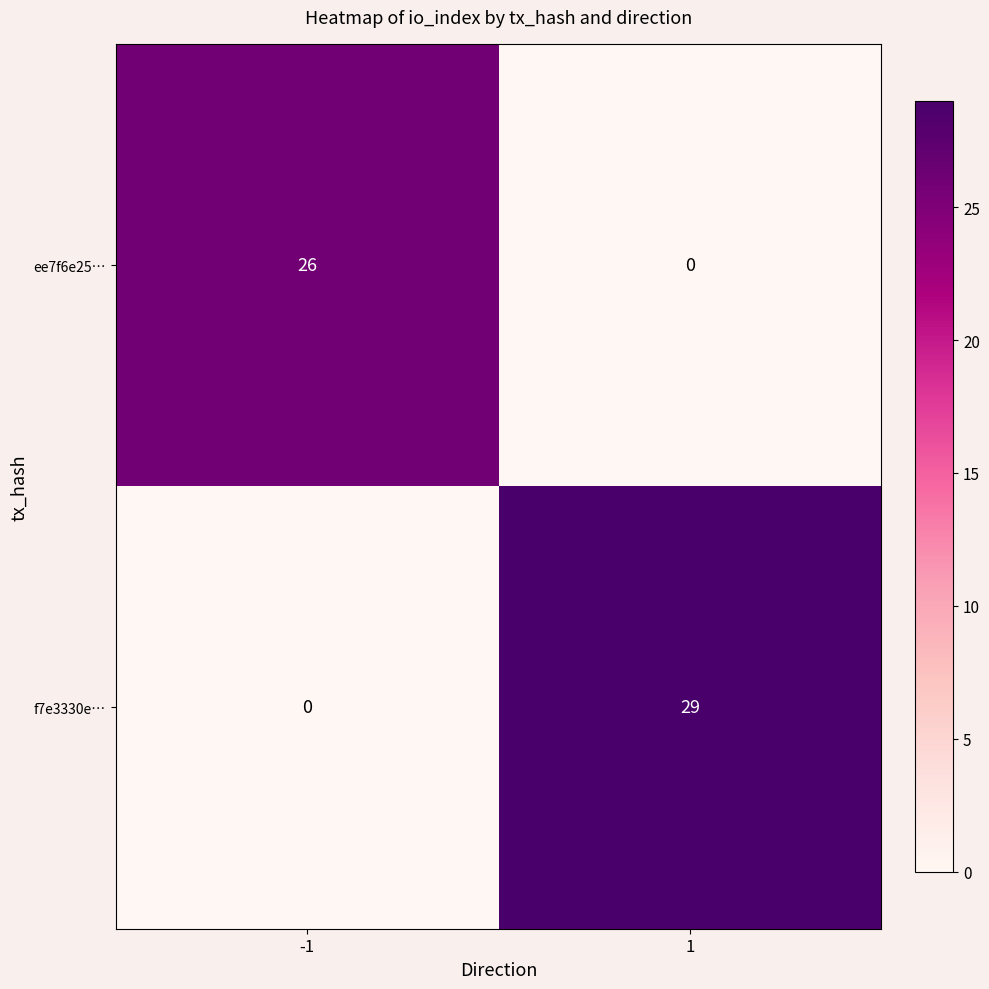

Which series has the largest total across all categories?

f7e3330e…